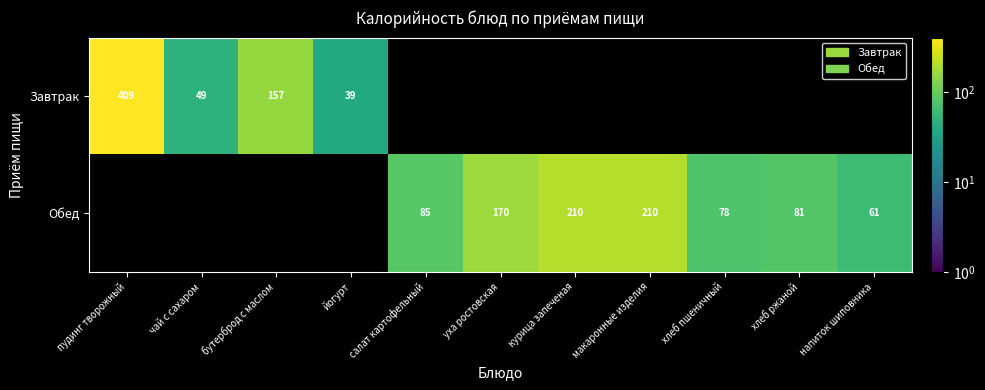

The Обед series shows 99.4 at курица запеченая. True or false?

False